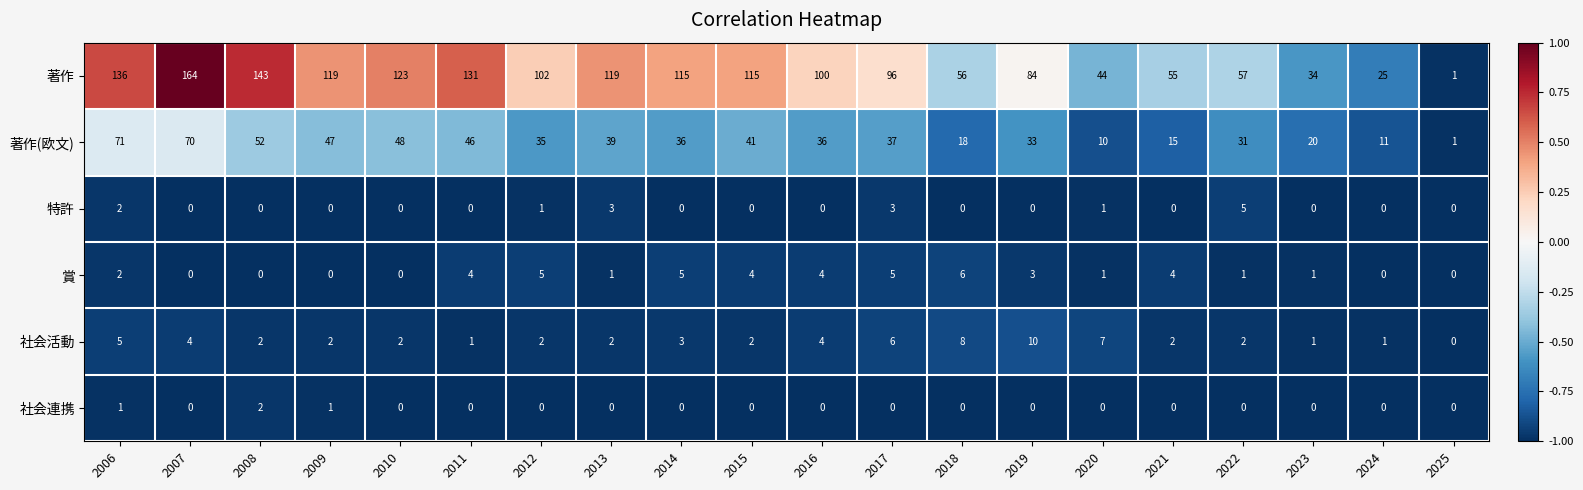

The 社会連携 series shows 0 at 2022. True or false?

True